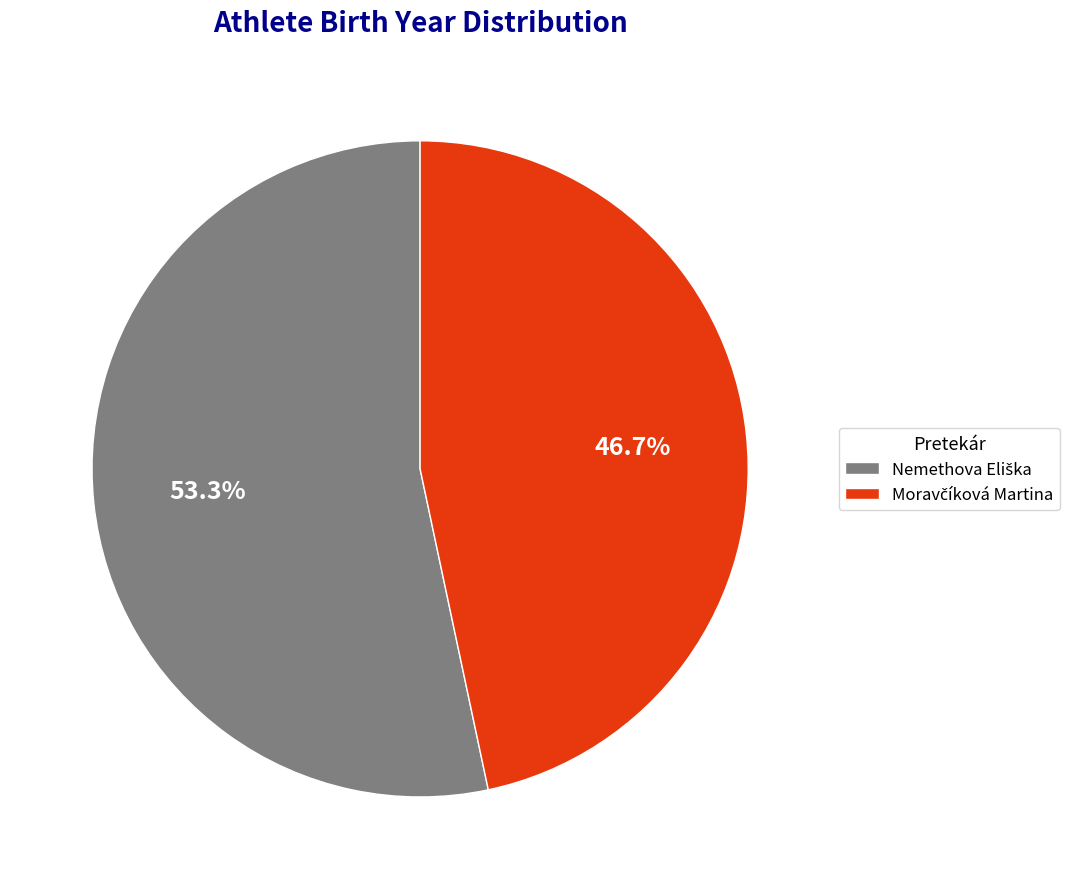

Does any single category account for the majority?

Yes